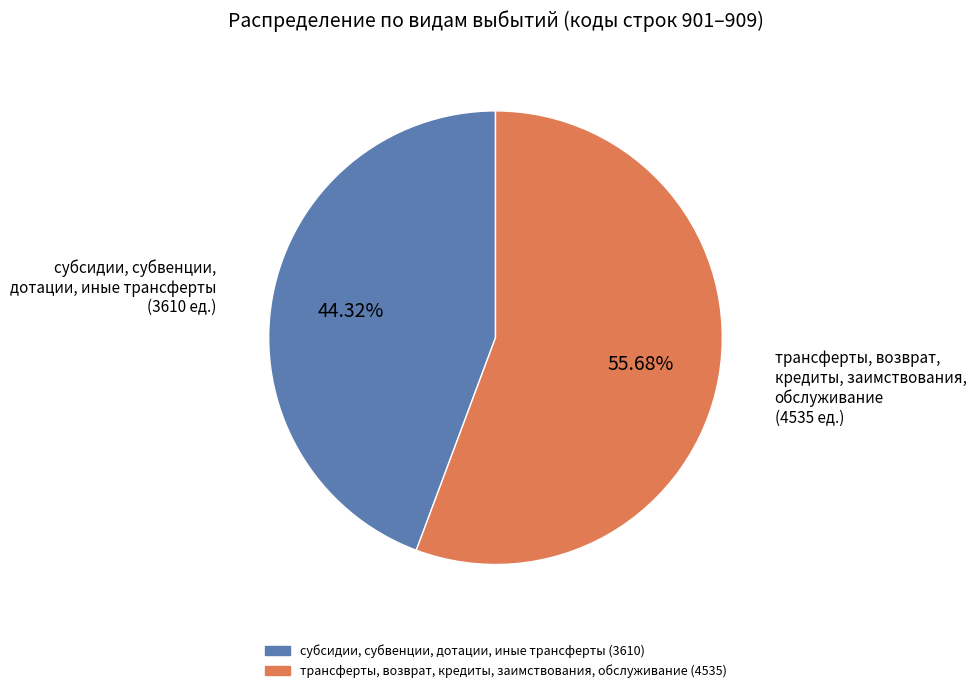

Is there a majority slice in this chart?

Yes